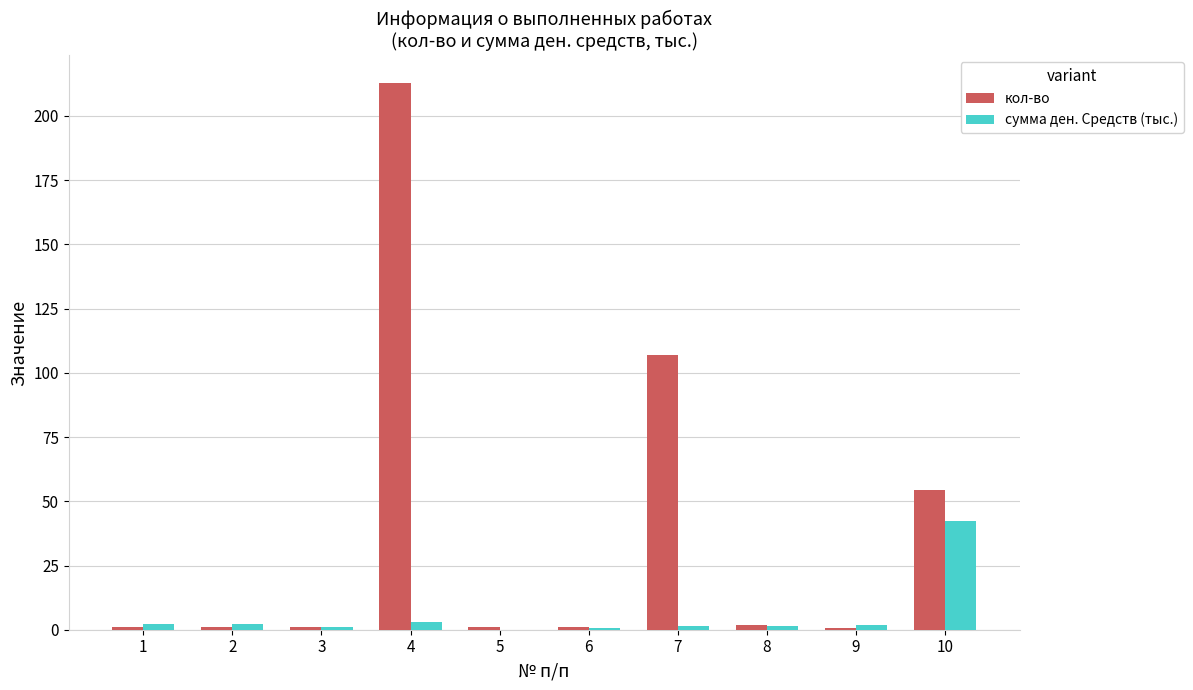

What is the sum of all кол-во values?

382.0